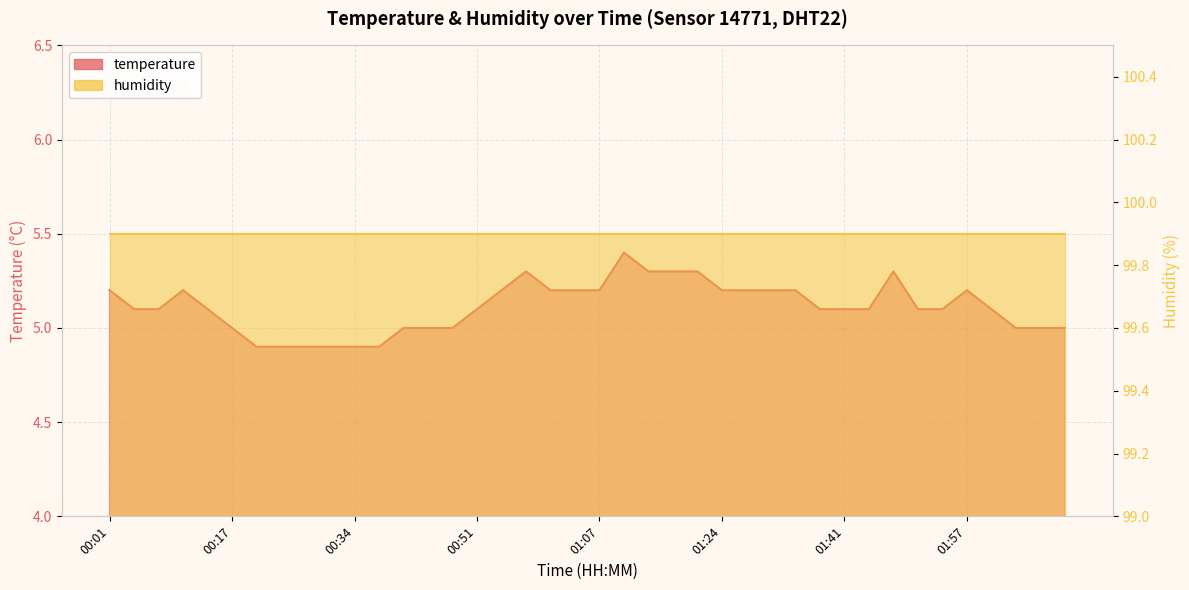

What is the value of the 24th point from the left?

5.3